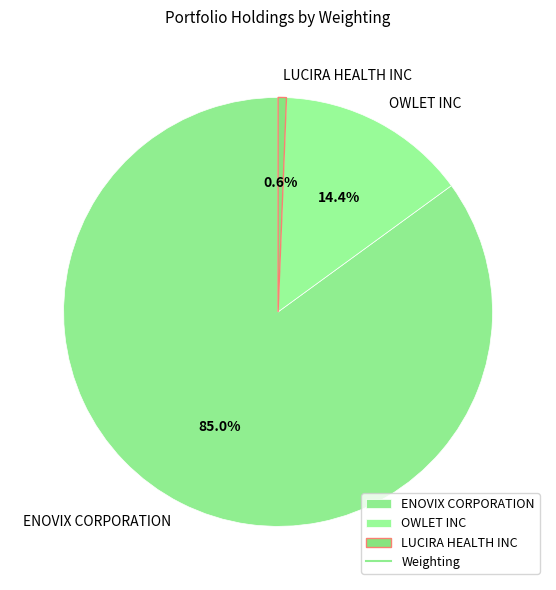

Rank the categories by value from lowest to highest.

LUCIRA HEALTH INC, OWLET INC, ENOVIX CORPORATION